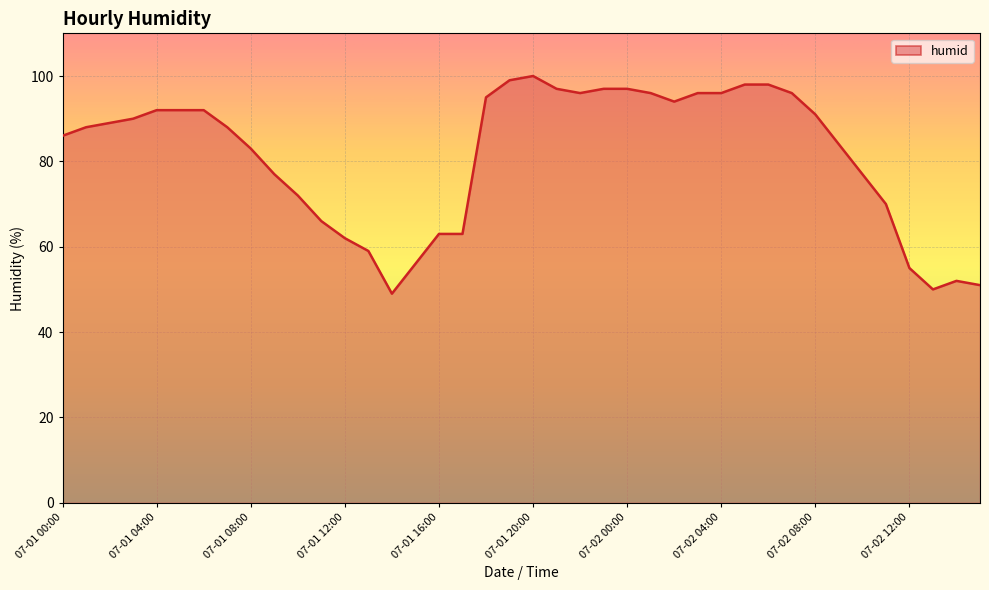

What is the maximum value shown in the chart?

100